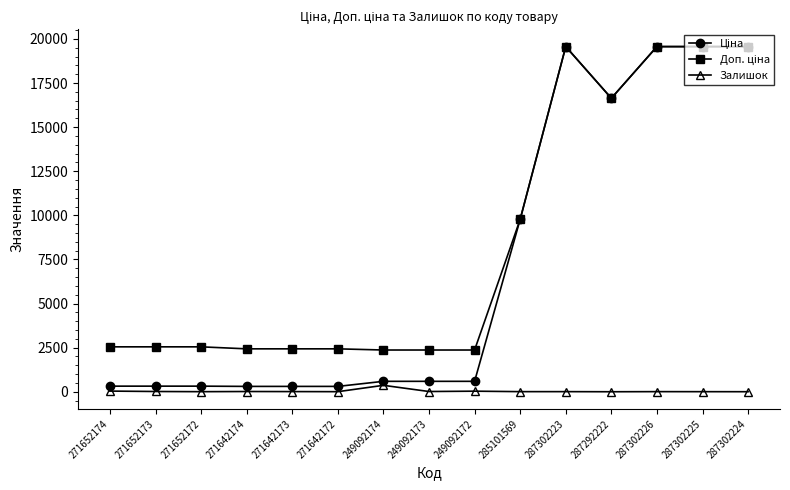

The Залишок series shows 7.0 at 285101569. True or false?

True